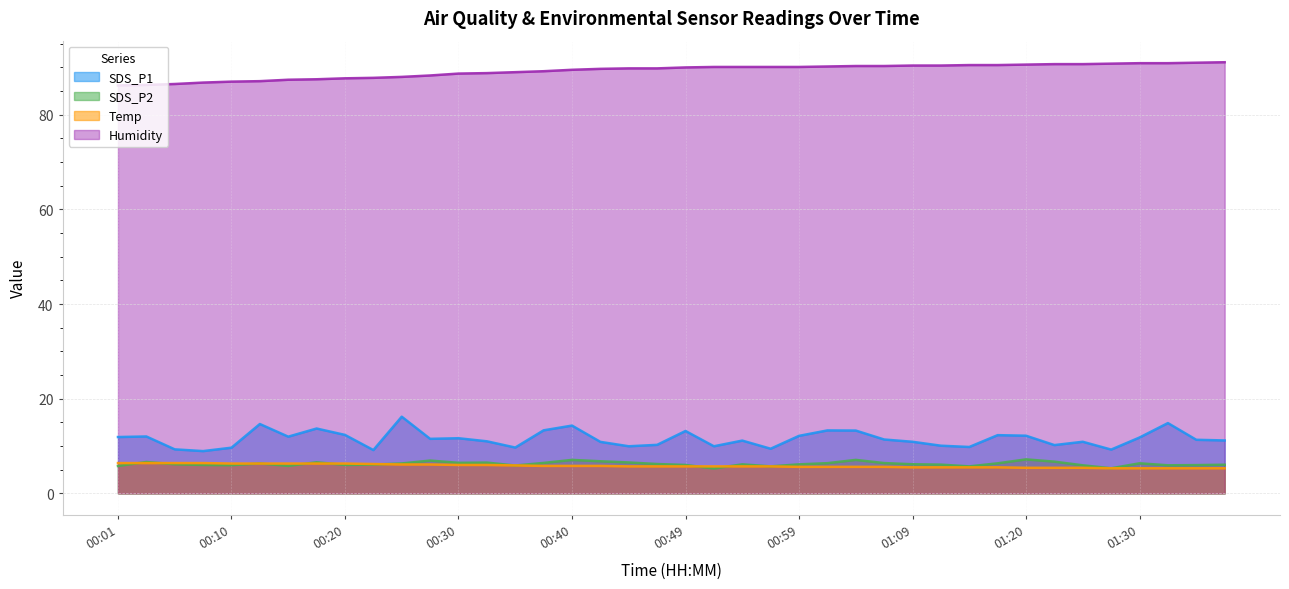

What is the difference between the maximum and minimum values in the Humidity series?

4.9